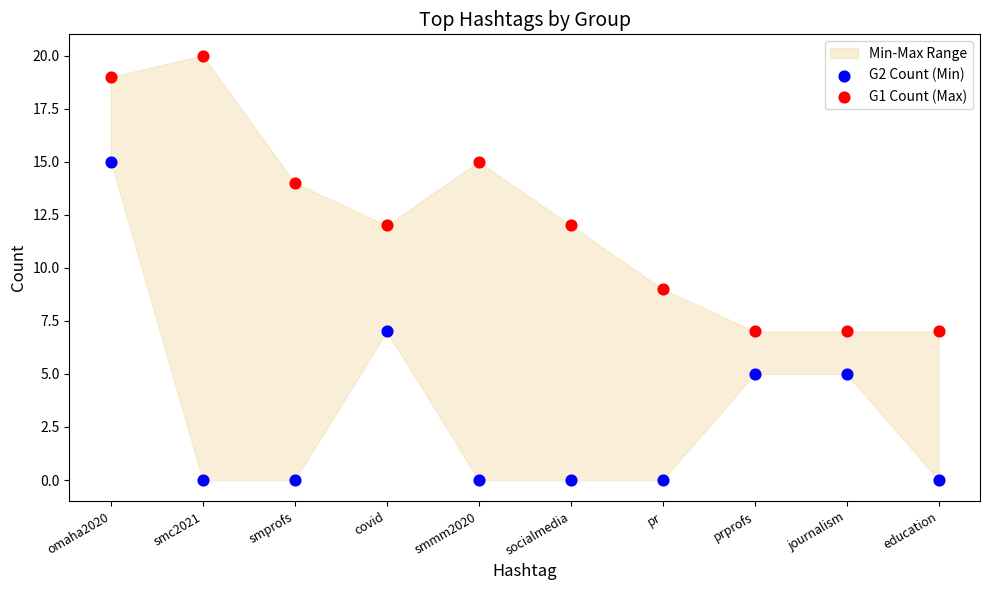

Across all series, what Y value is closest to 10?

9